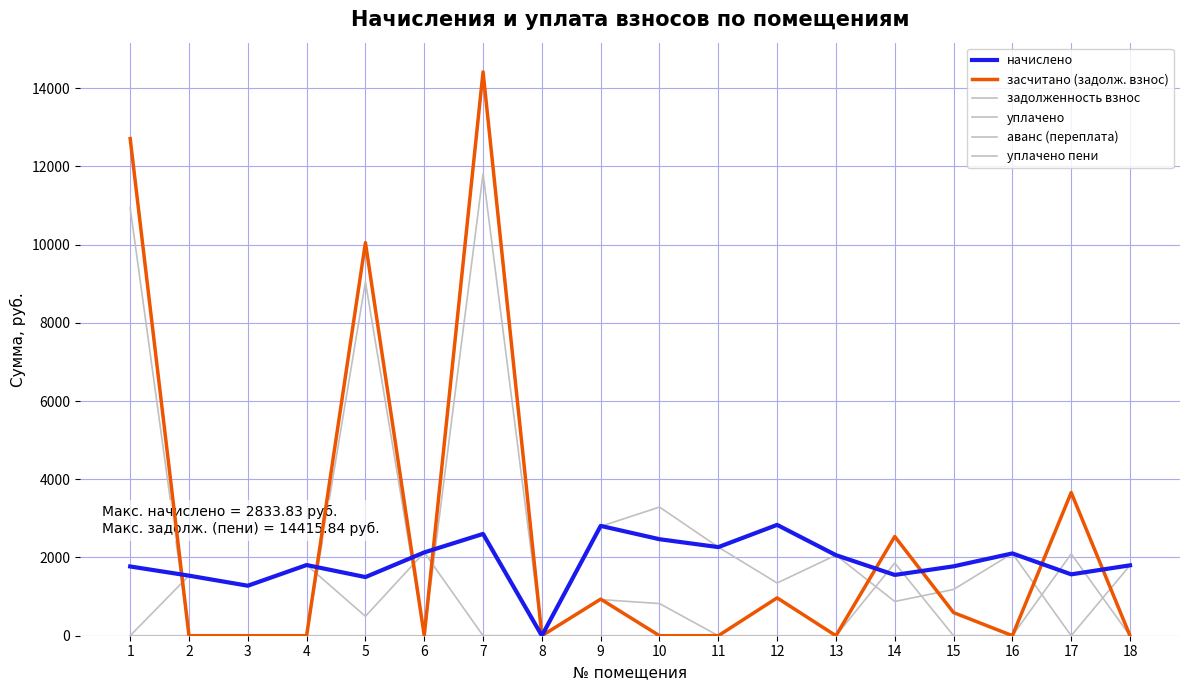

Is the value of уплачено пени at 1 greater than the value of уплачено at 8?

No